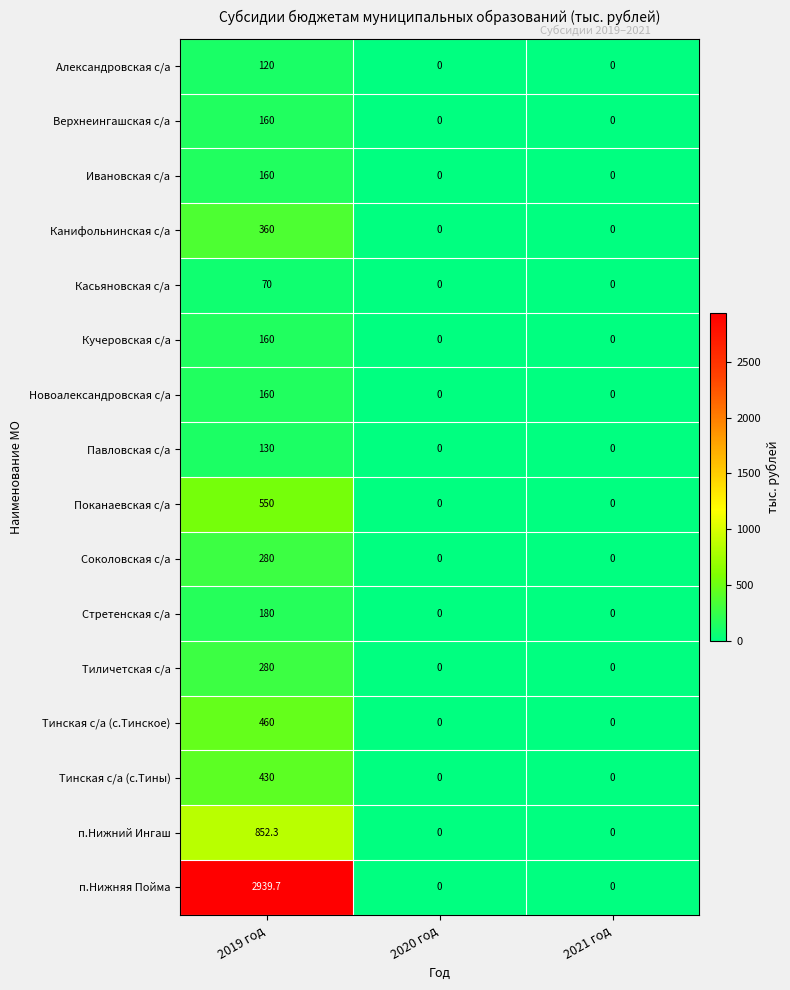

How many values in the п.Нижняя Пойма series exceed 0?

1